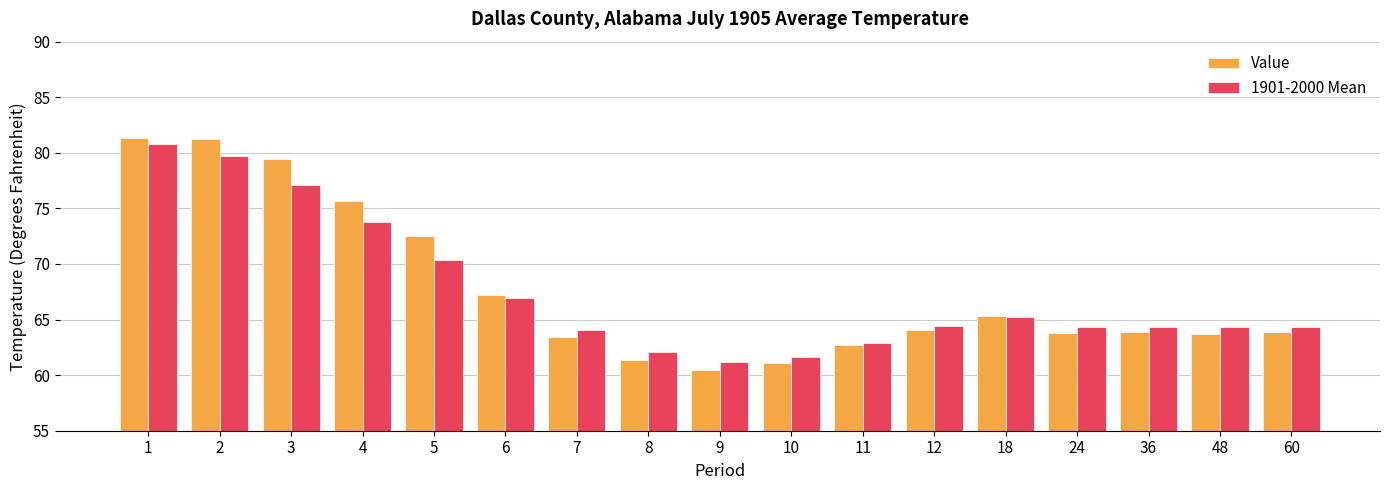

What is the value of the 1901-2000 Mean bar at the 12th from the left?

64.4